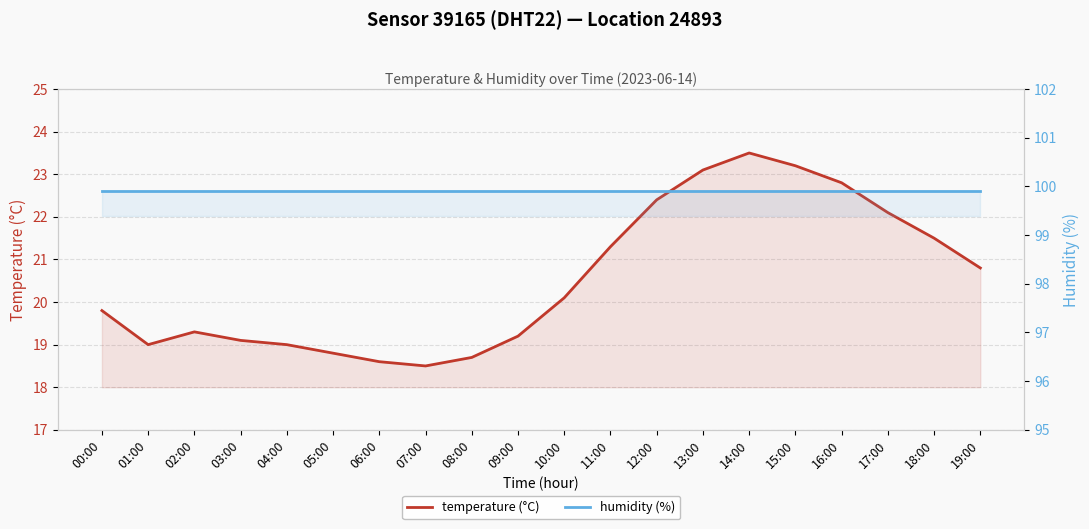

Which has a higher value, 17:00 or 15:00?

15:00